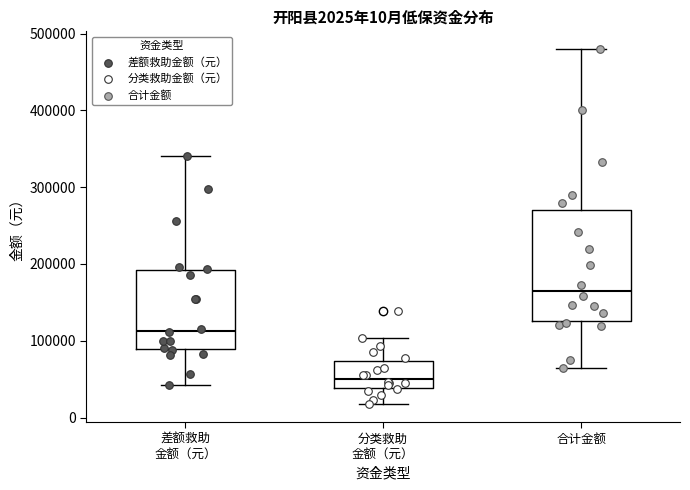

Which box has the highest median line?

合计金额